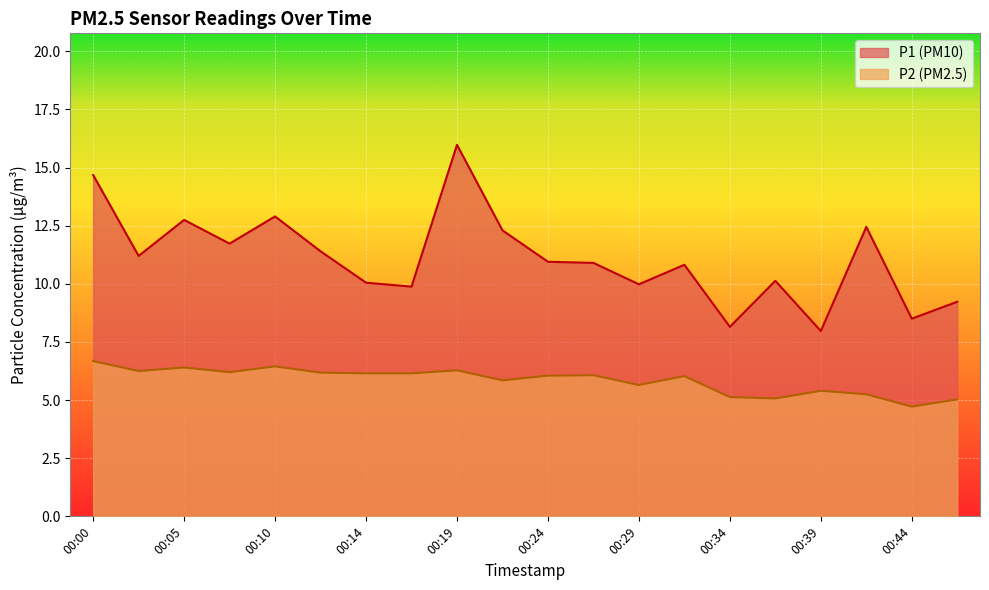

At which label is P1 closest to 11?

00:24